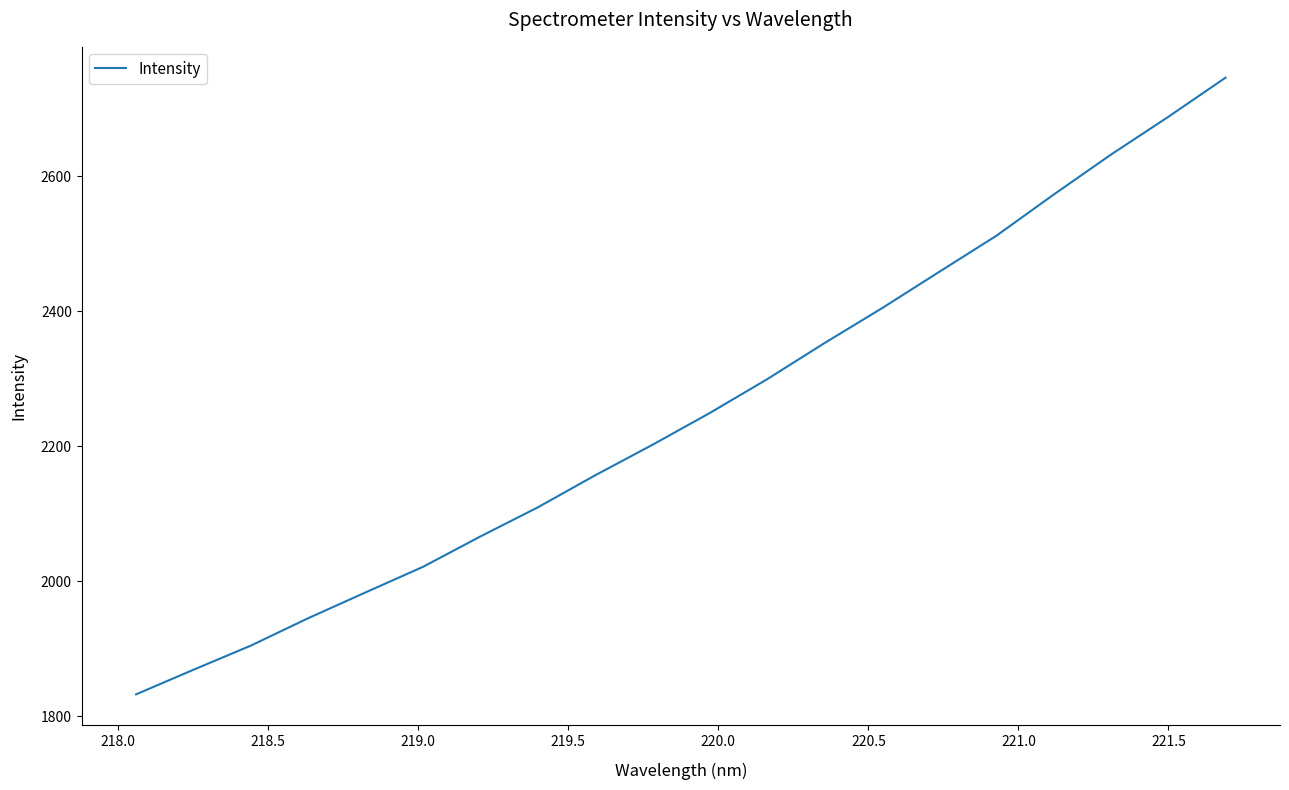

What is the greatest value displayed?

2746.0